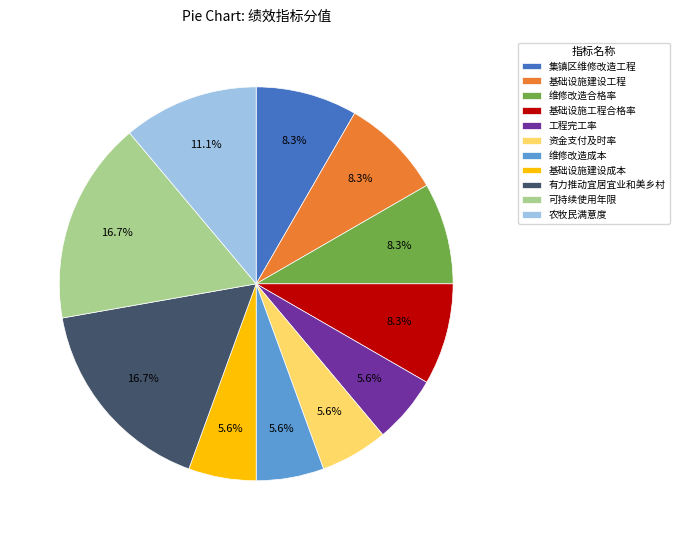

To the nearest percent, what is the average slice percentage?

9%